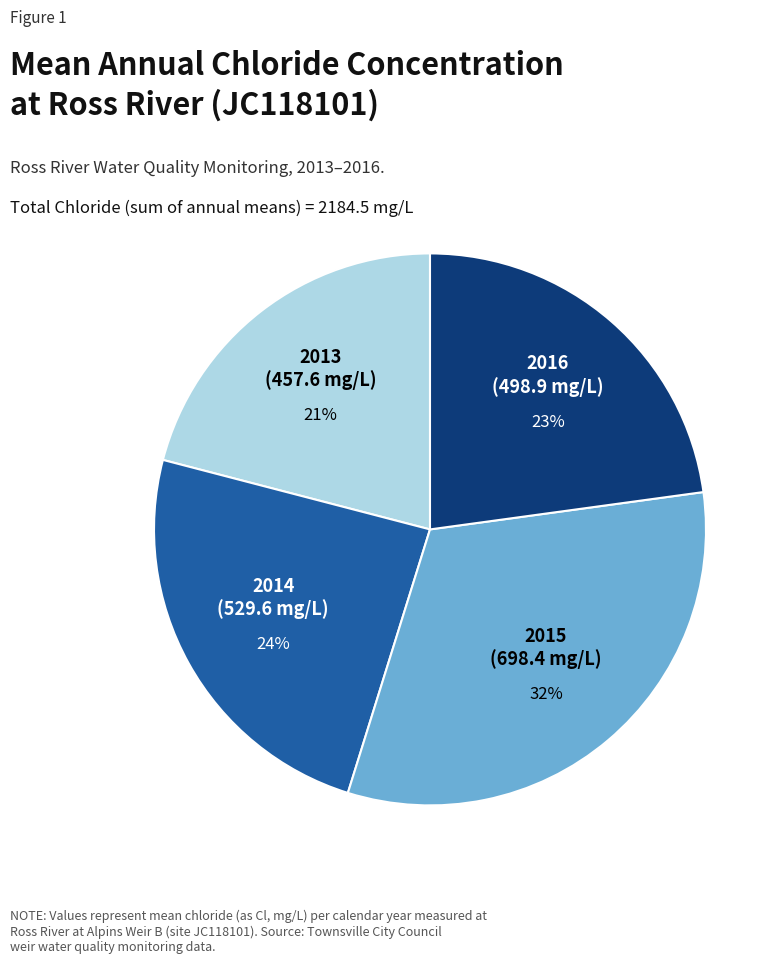

Is there a majority slice in this chart?

No